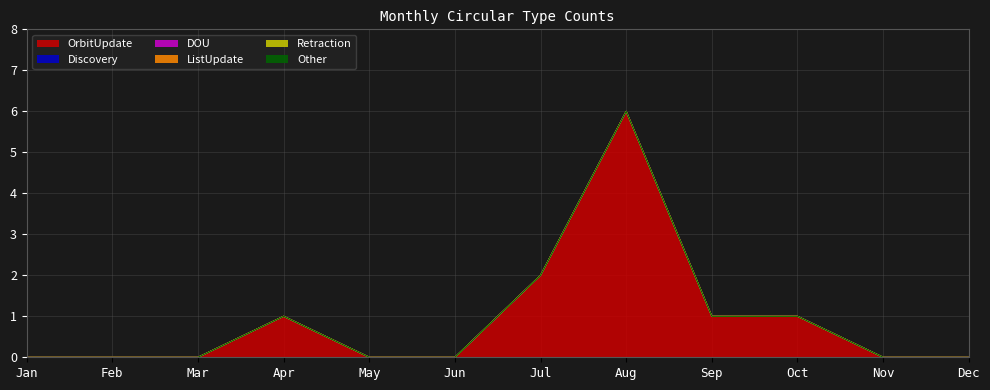

Which series has the largest total across all categories?

OrbitUpdate